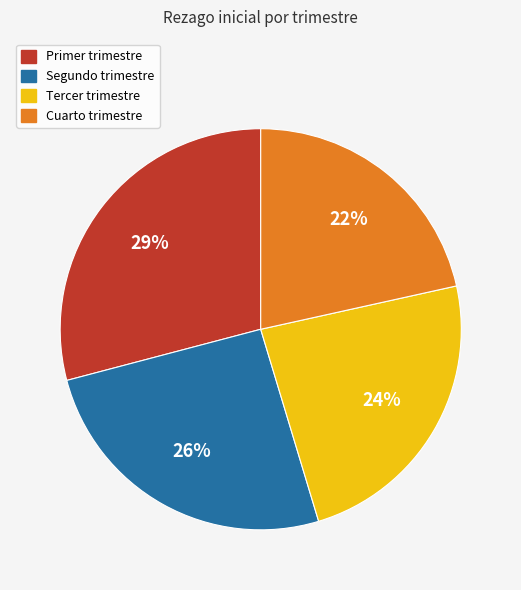

Which slice is the largest?

Primer trimestre